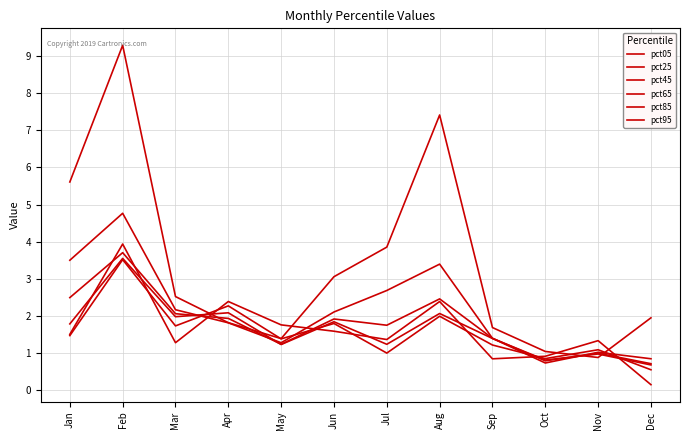

How many lines are shown in the chart?

6